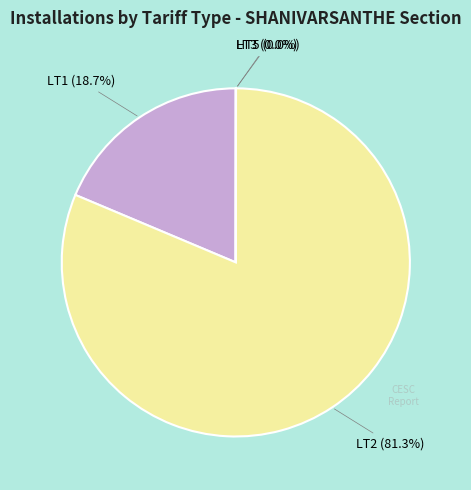

Which has a higher value, LT2 or LT1?

LT2